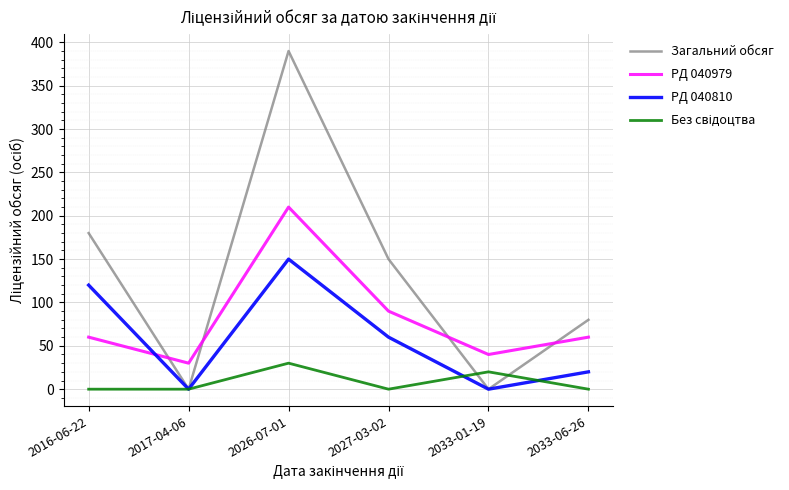

Between which two adjacent categories do РД 040810 and PД 040979 first intersect?

2016-06-22 and 2017-04-06